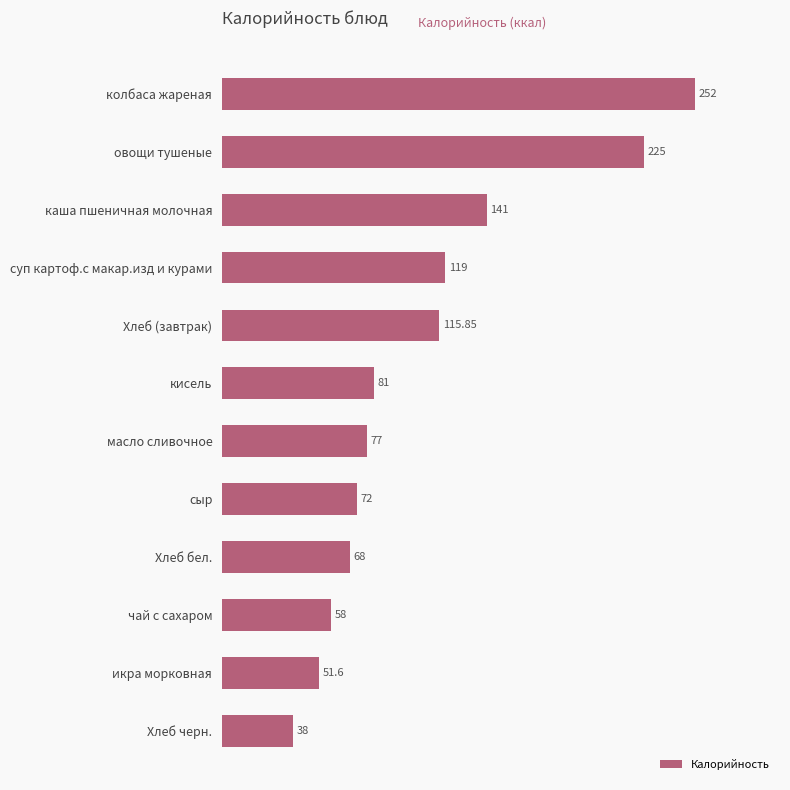

What is the change in value from масло сливочное to Хлеб черн.?

-39.0